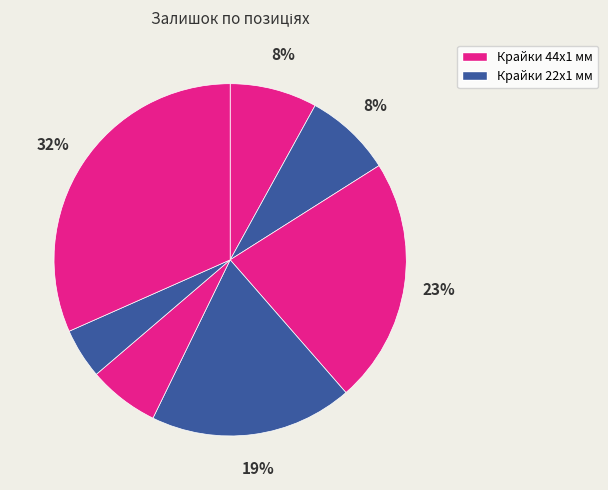

How many slices are in this pie chart?

7